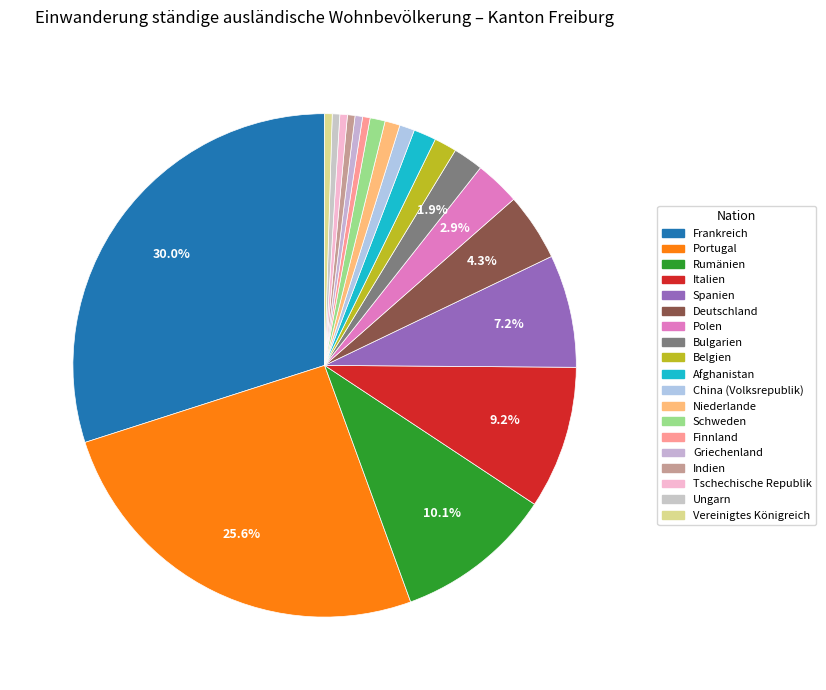

Is Polen the majority of the pie?

No